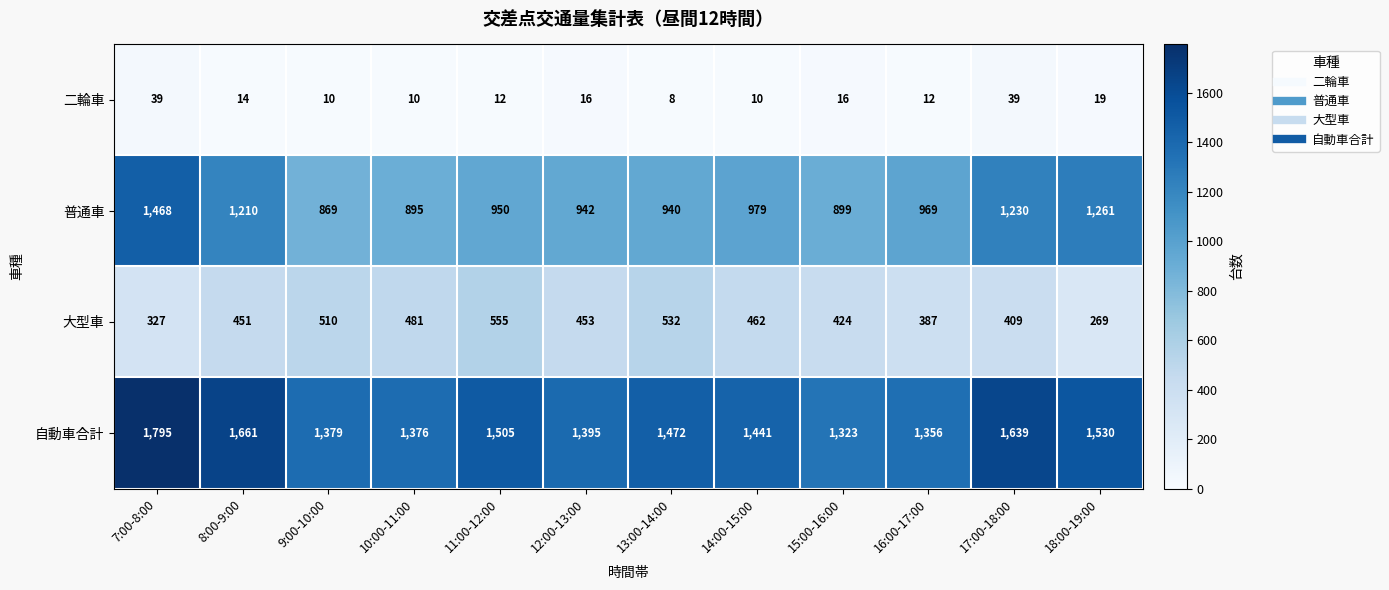

Where does the 普通車 series first go above 969?

7:00-8:00